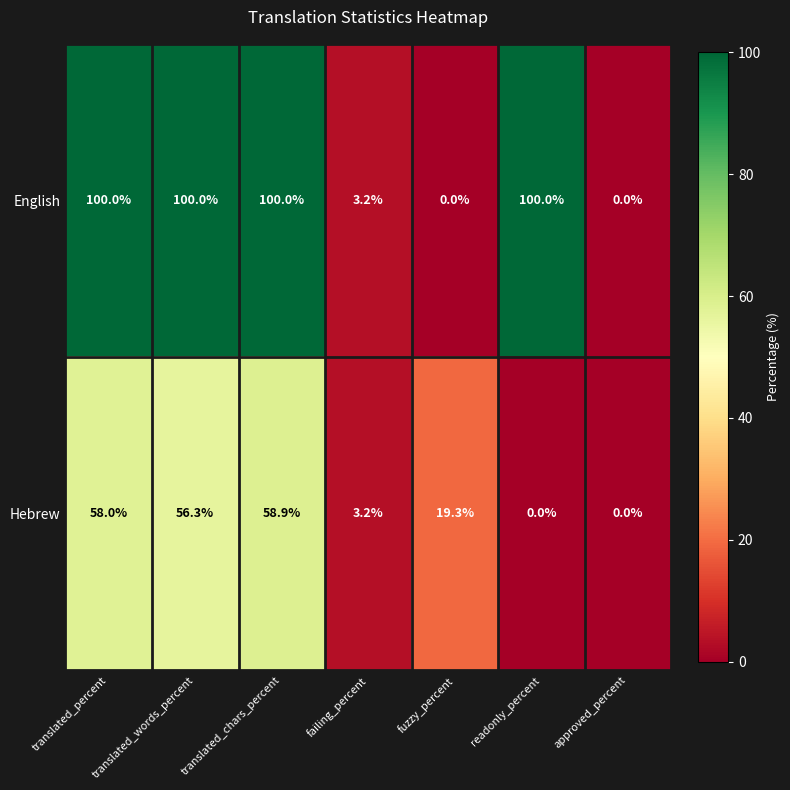

What is the sum of the Hebrew values at fuzzy_percent and readonly_percent?

19.3